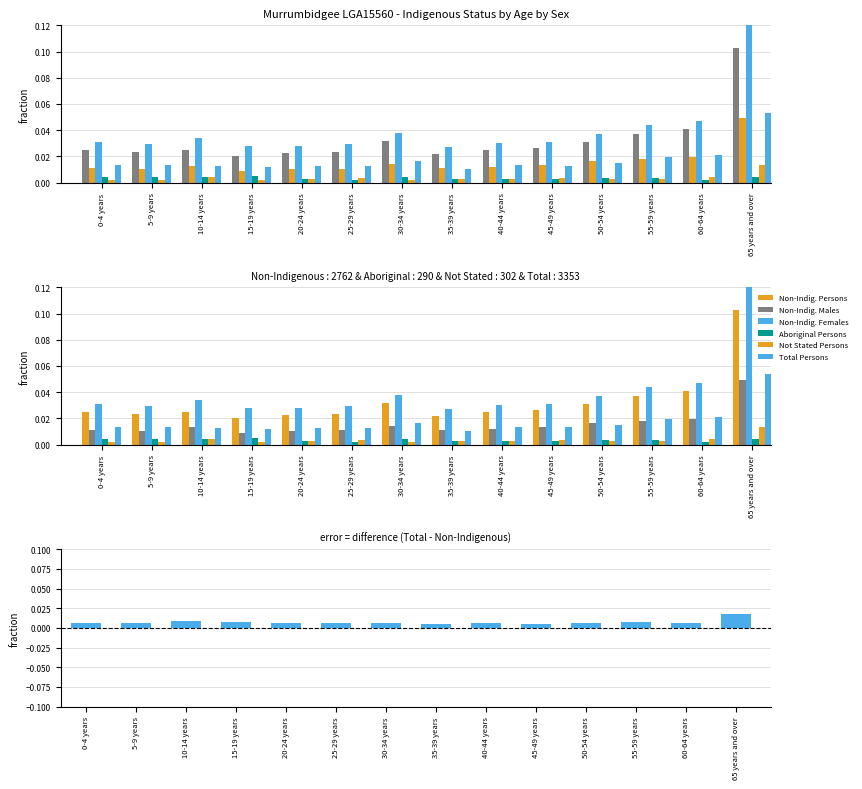

Count the Non-Indigenous Persons values in the range 0 to 1.

14